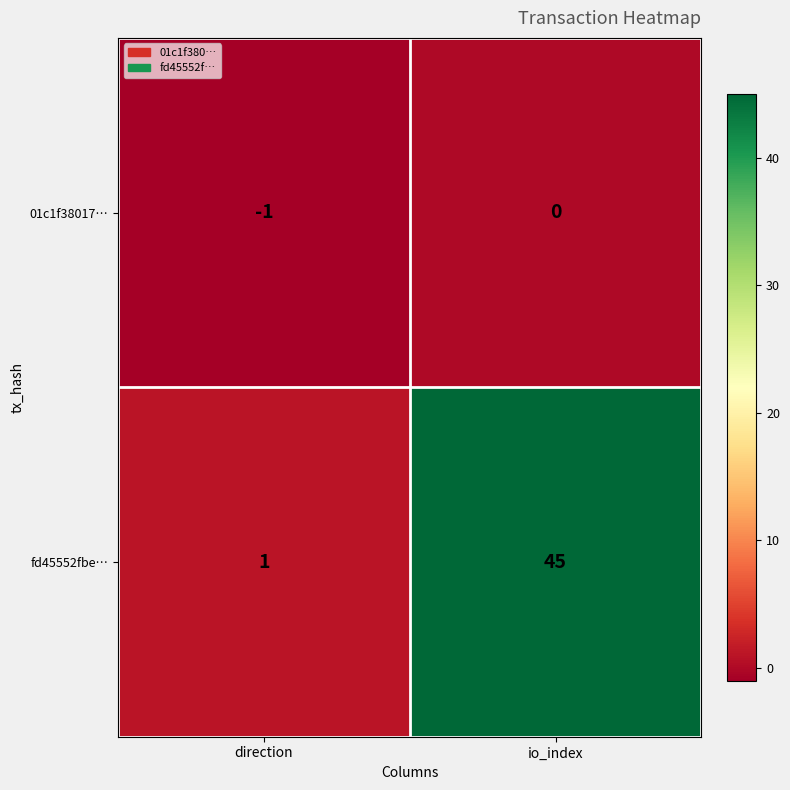

At how many categories does at least one series exceed 36?

1